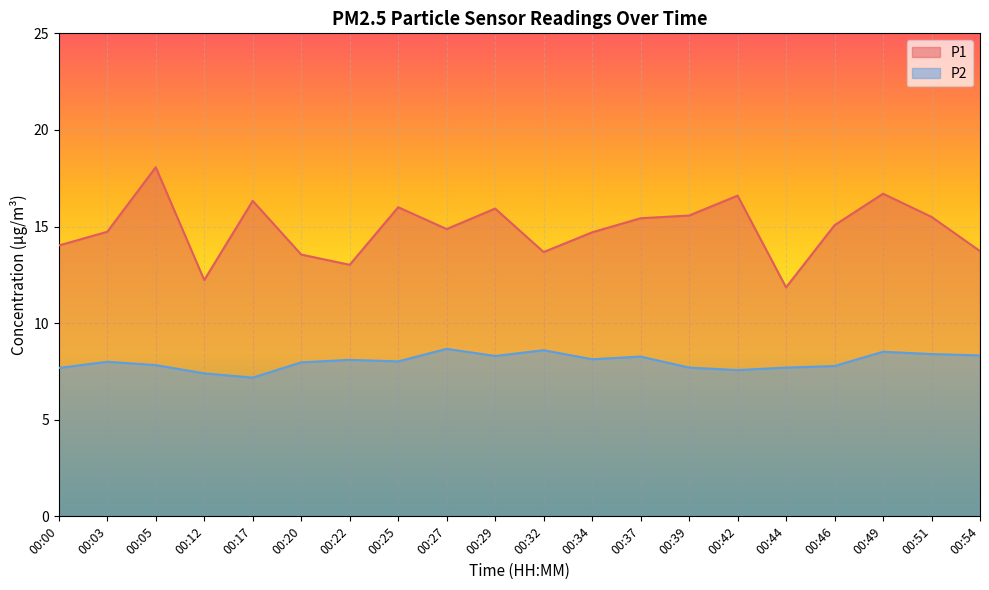

True or false: P1 and P2 cross at least once.

False